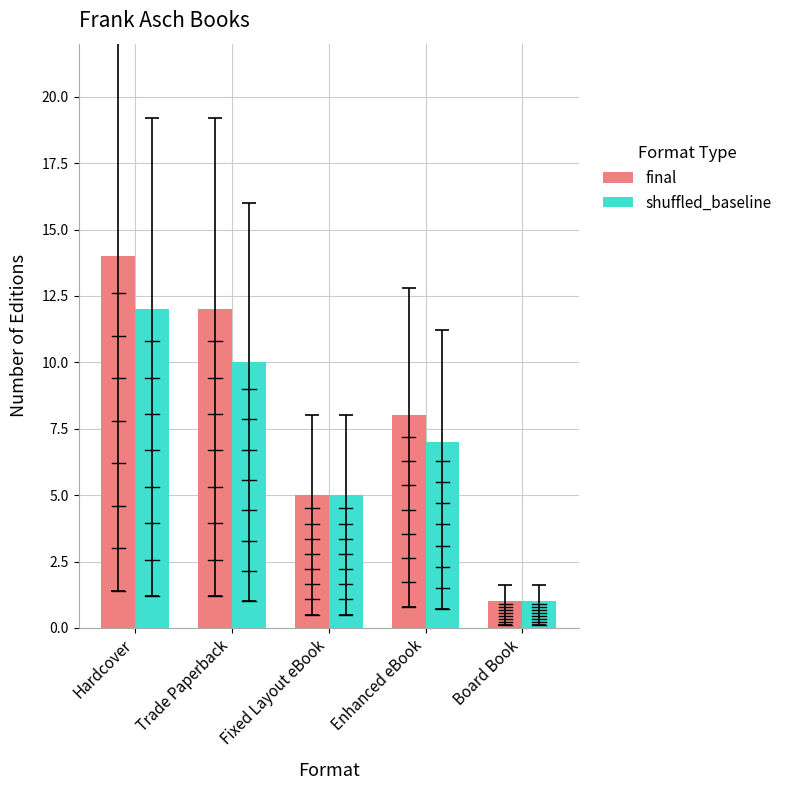

What are all the series names shown in the legend?

final, shuffled_baseline